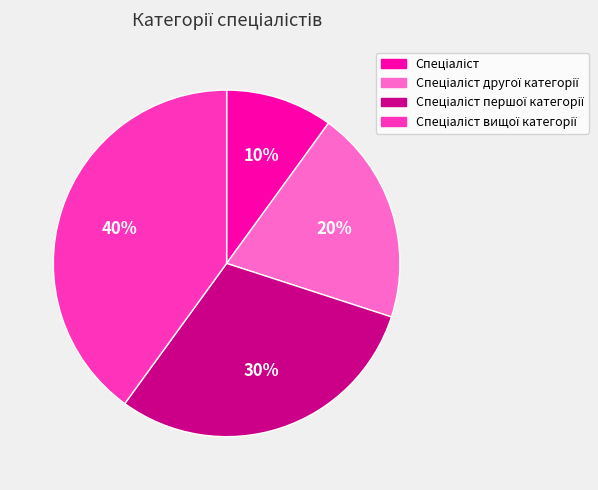

Does any single category account for the majority?

No